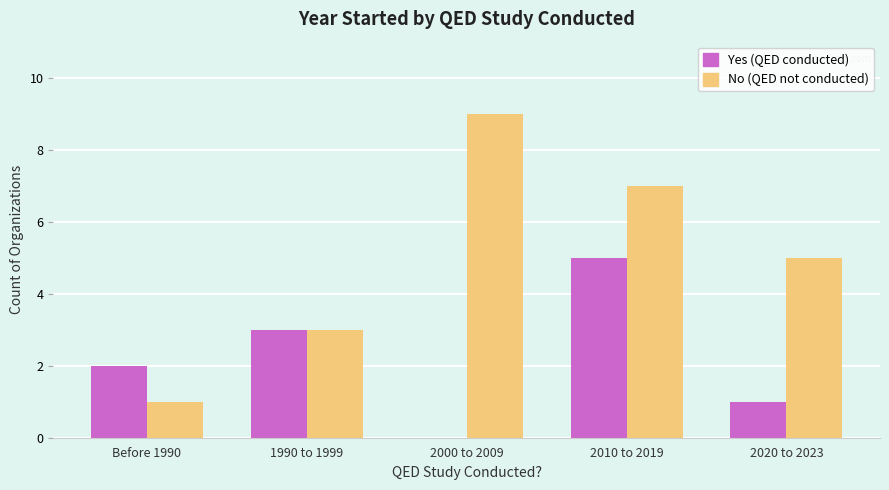

The No (QED not conducted) series shows 8 at 2020 to 2023. True or false?

False